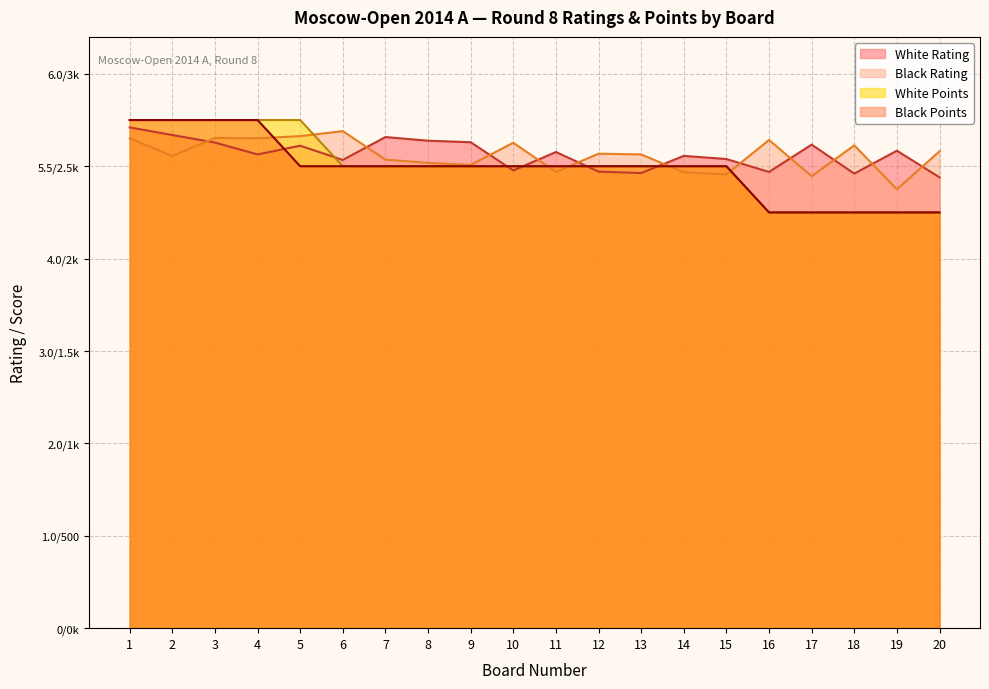

What is the sum of all White Points values?

50000